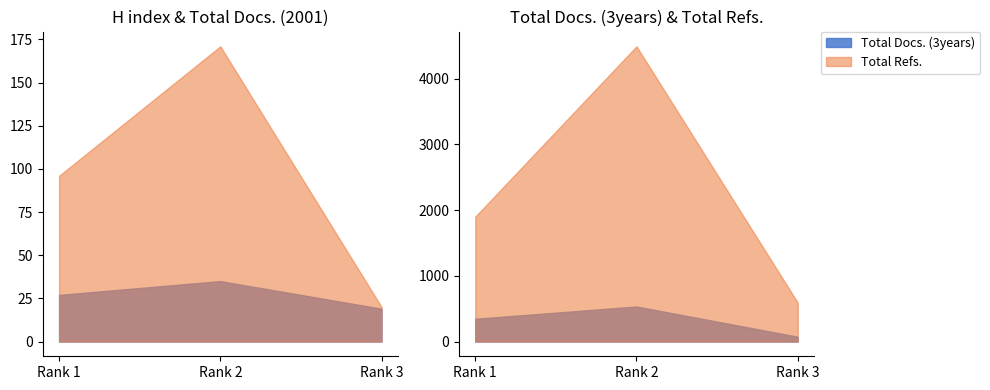

Reading left to right, what are all the values shown in this chart?

H index: 1=27	2=35	3=19
Total Docs. (2001): 1=96	2=171	3=20
Total Docs. (3years): 1=346	2=533	3=73
Total Refs.: 1=1900	2=4492	3=593